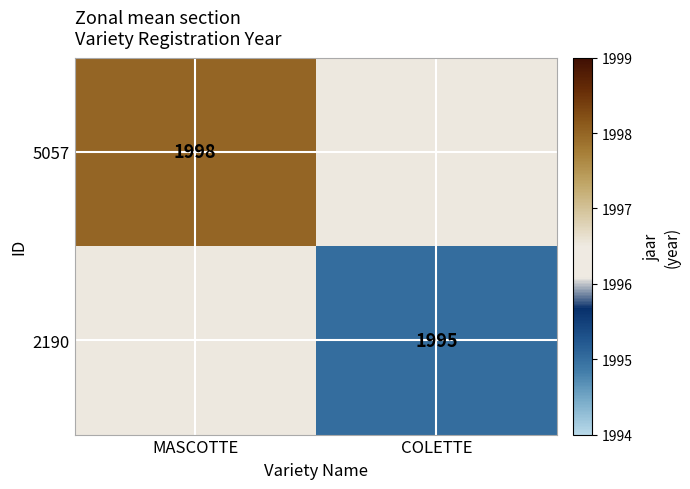

True or false: 5057 has a value of 1998 at MASCOTTE.

True